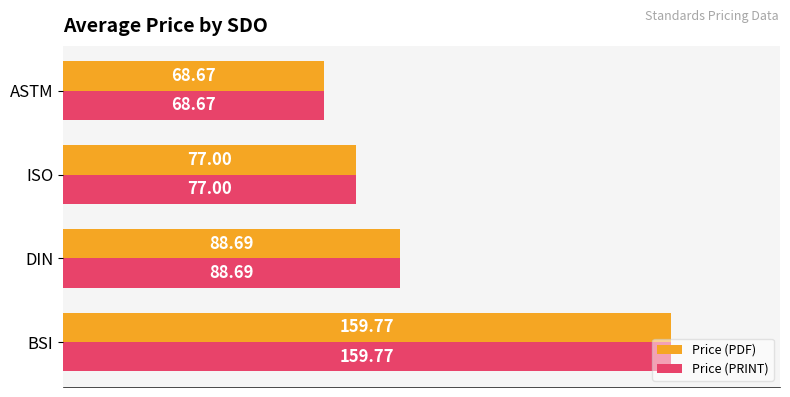

List the labels in order of Price (PRINT) value, largest first.

BSI, DIN, ISO, ASTM